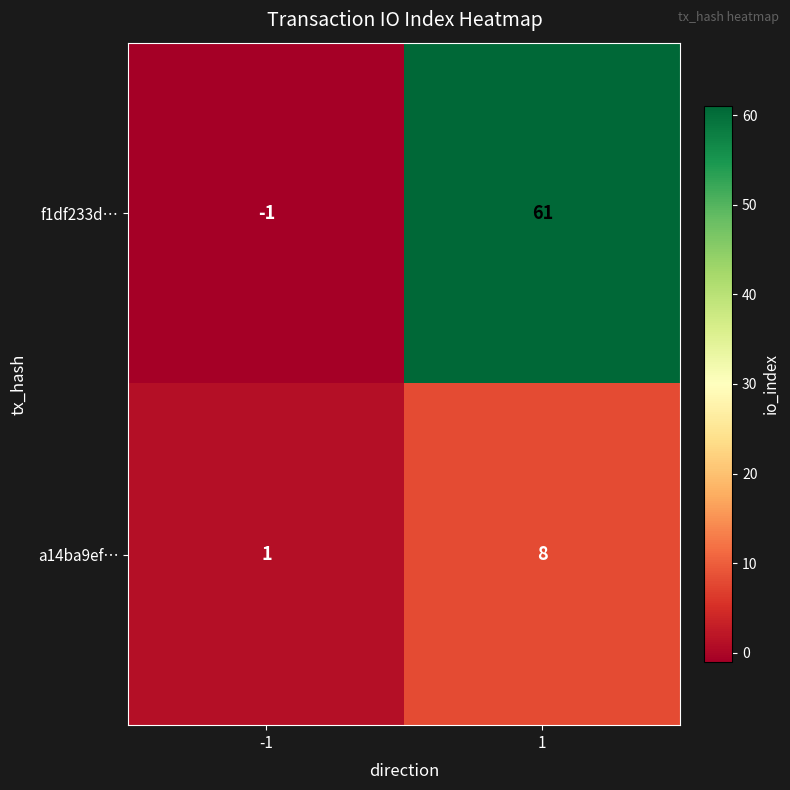

Rank the series by their maximum value, from highest to lowest.

f1df233d…, a14ba9ef…